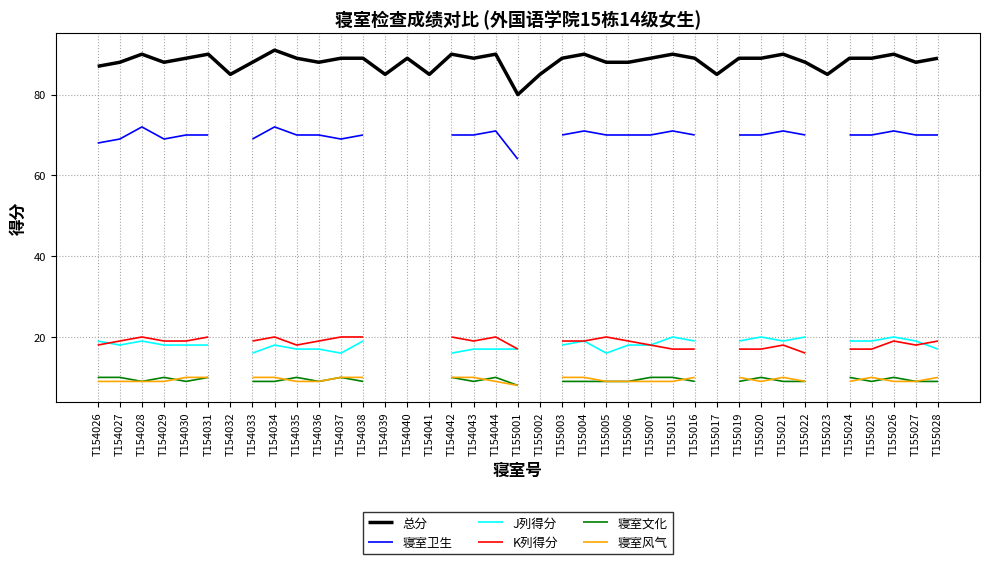

The 寝室卫生 series shows 70.0 at T155028. True or false?

True